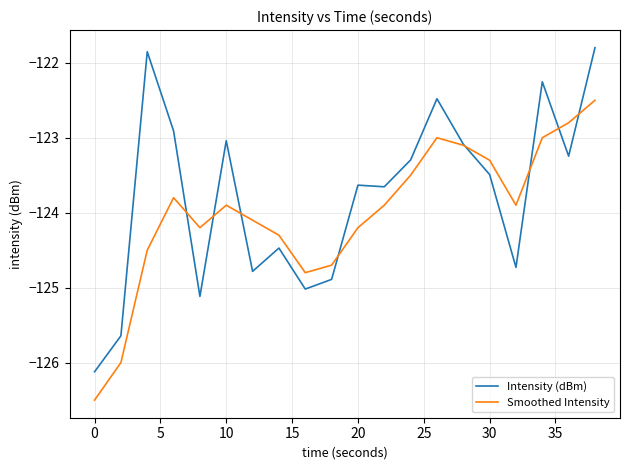

Rank the series by their maximum value, from highest to lowest.

Intensity (dBm), Smoothed Intensity